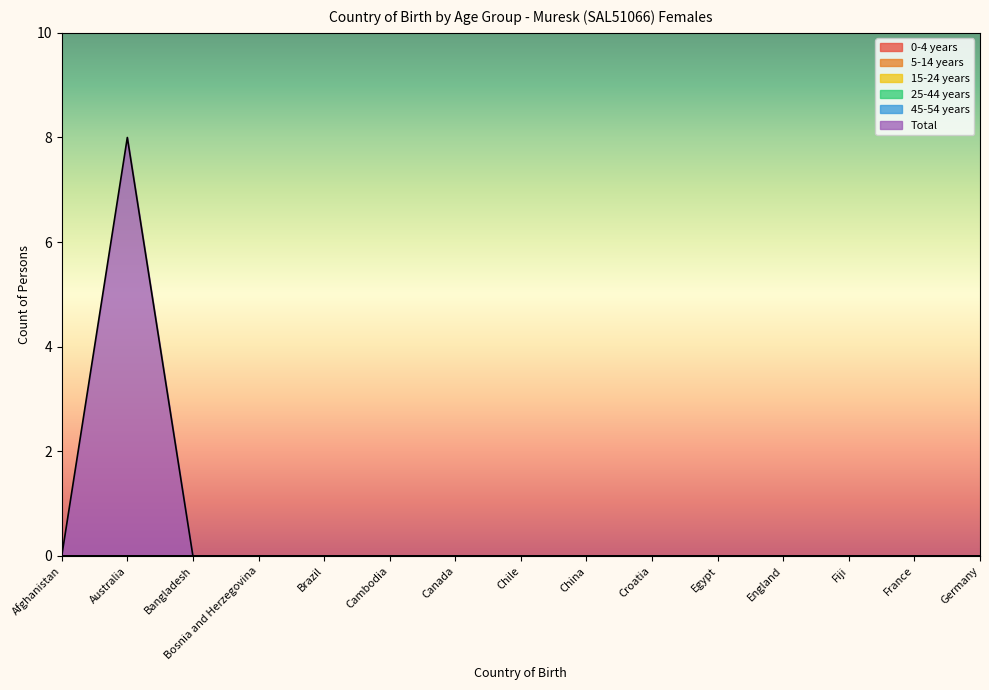

Reading right to left, list all the values displayed in this chart.

0-4 years: 0	0	0	0	0	0	0	0	0	0	0	0	0	0	0
5-14 years: 0	0	0	0	0	0	0	0	0	0	0	0	0	0	0
15-24 years: 0	0	0	0	0	0	0	0	0	0	0	0	0	0	0
25-44 years: 0	0	0	0	0	0	0	0	0	0	0	0	0	0	0
45-54 years: 0	0	0	0	0	0	0	0	0	0	0	0	0	0	0
Total: 0	0	0	0	0	0	0	0	0	0	0	0	0	8	0